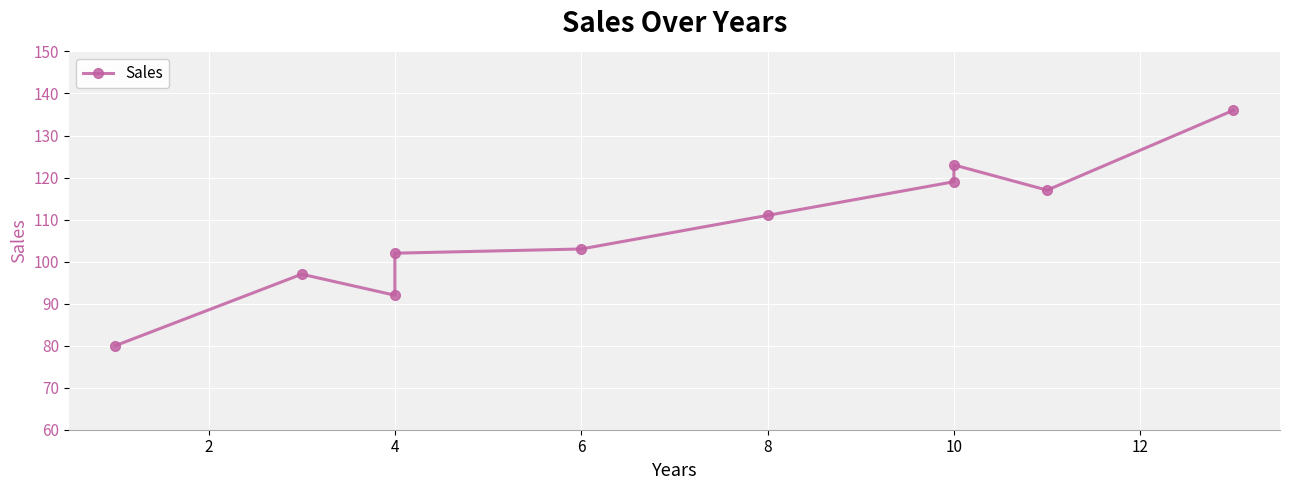

How many lines are shown in the chart?

1